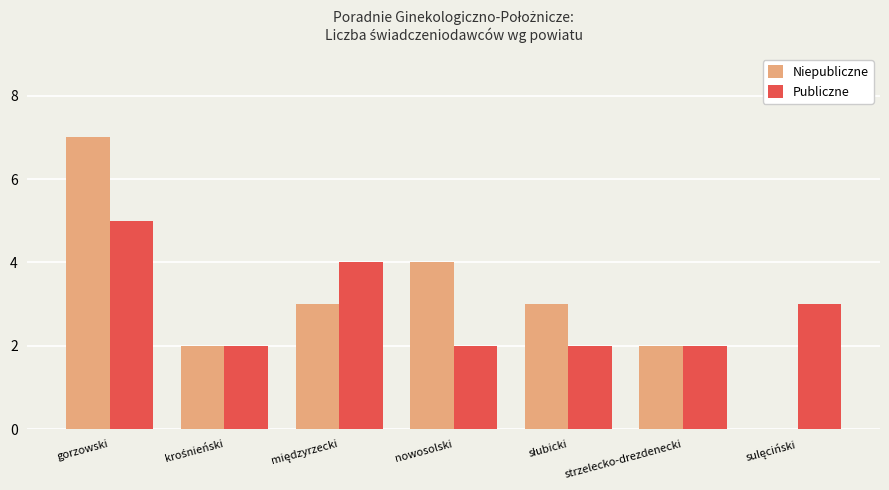

How many positive values does the Niepubliczne series have?

6